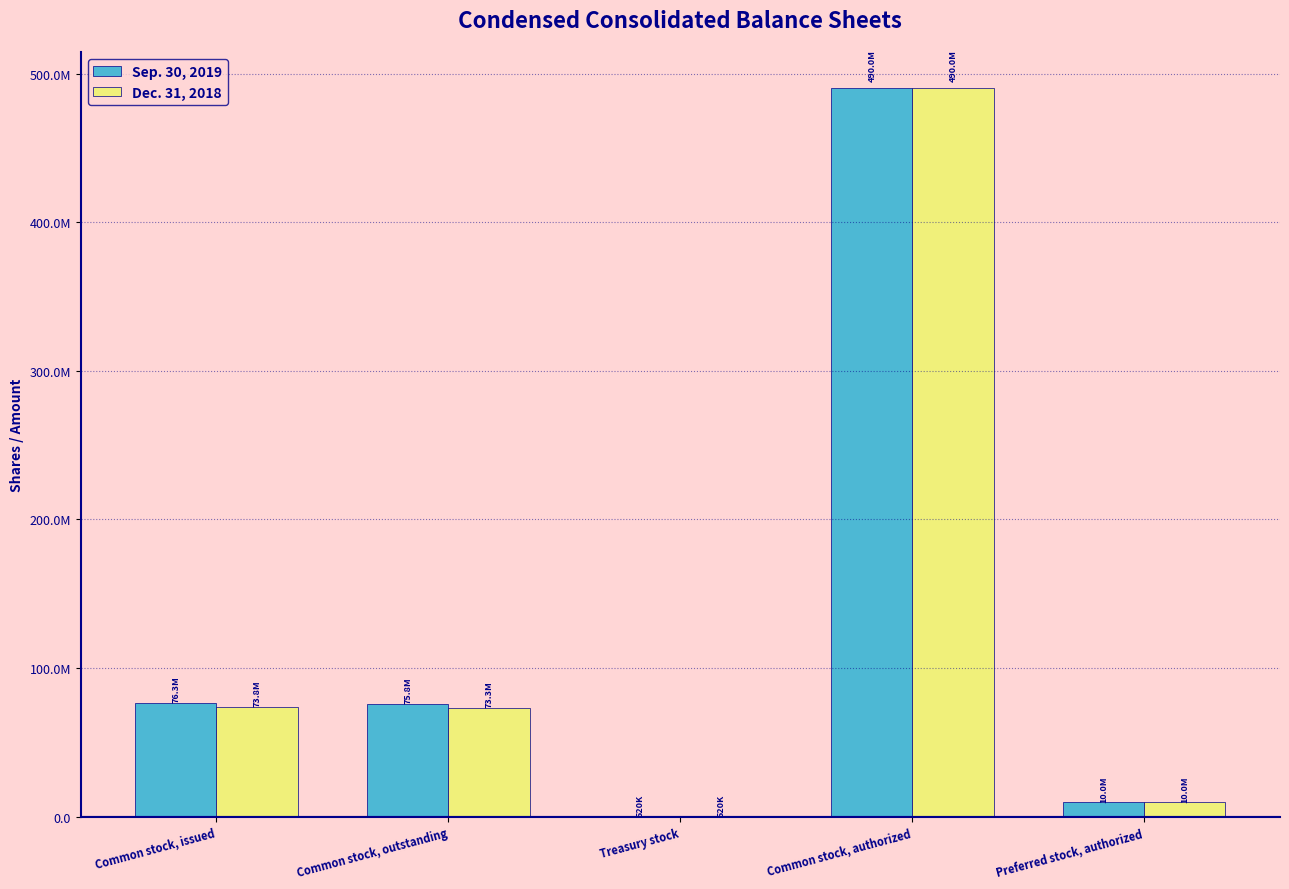

What are all the series names shown in the legend?

Sep. 30, 2019, Dec. 31, 2018